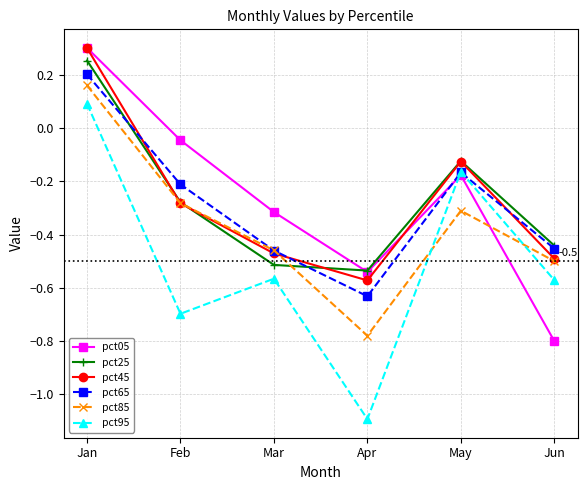

In pct85, how many points are higher than both neighbors (excluding endpoints)?

1